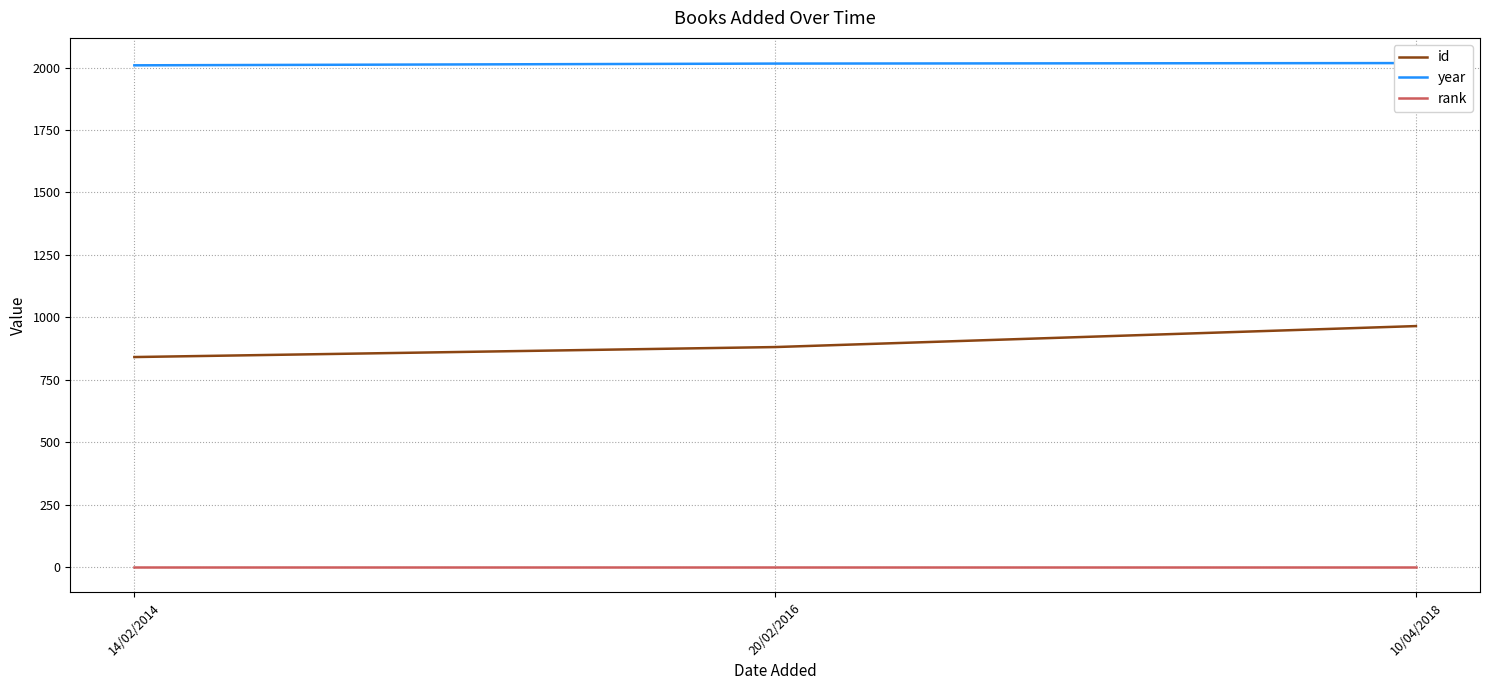

Reading left to right, transcribe all the data shown in this chart.

id: 841	881	965
year: 2009	2016	2018
rank: 1	1	1